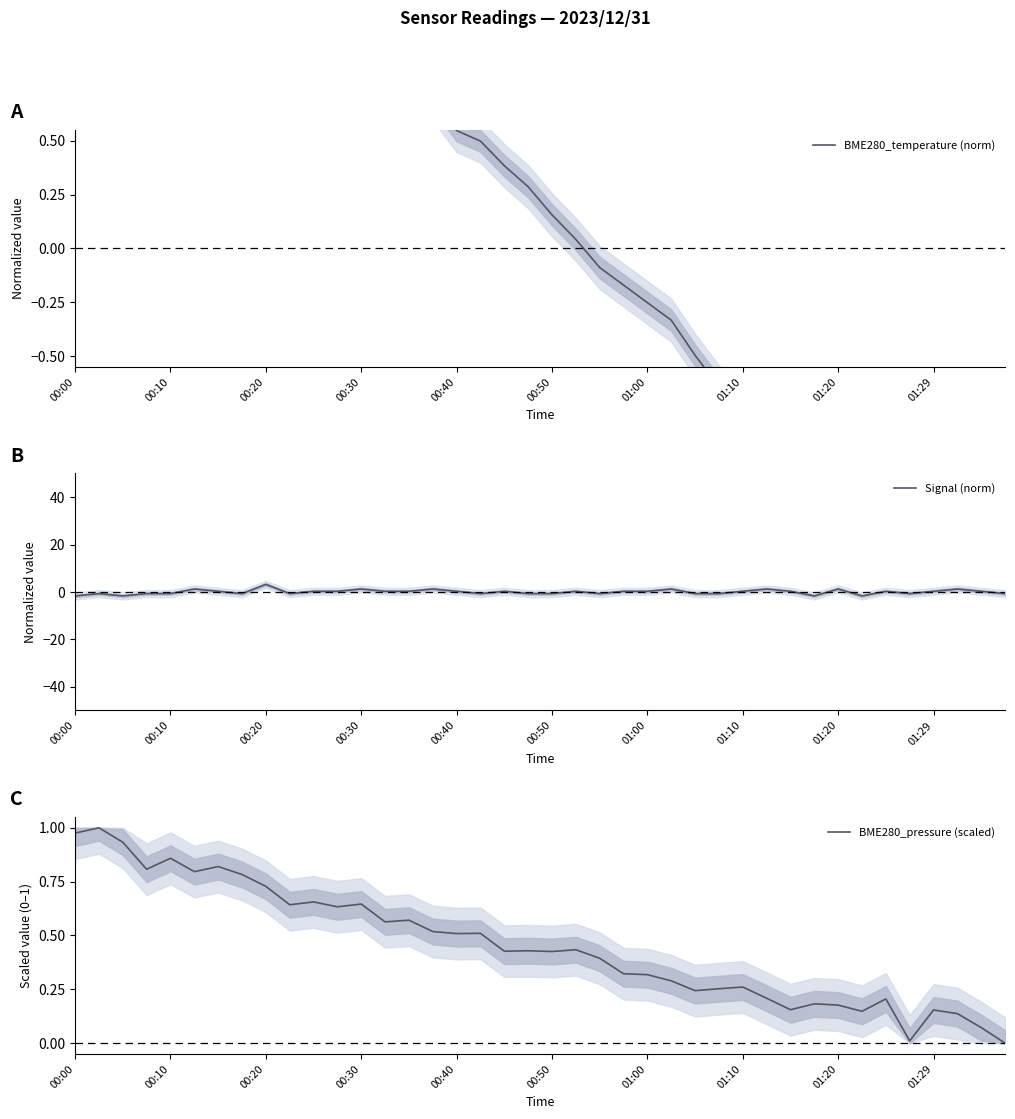

True or false: BME280_temperature (norm) and BME280_pressure (scaled) intersect in this chart.

True